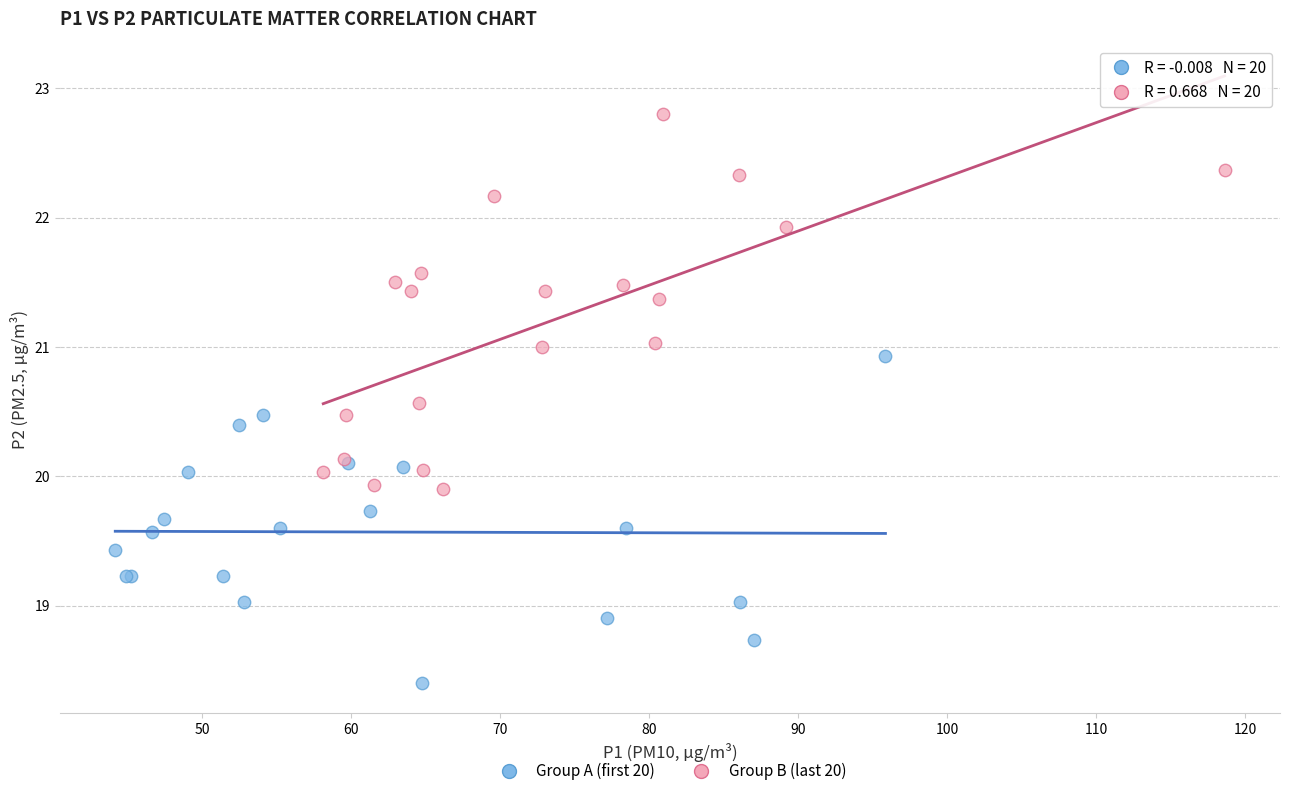

Which series reaches the maximum Y coordinate?

Group B (last 20)